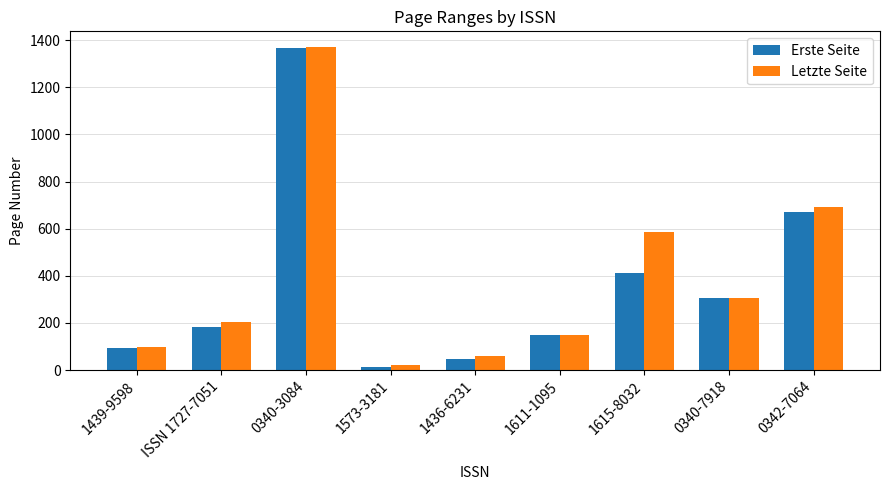

Are the bars horizontal?

No